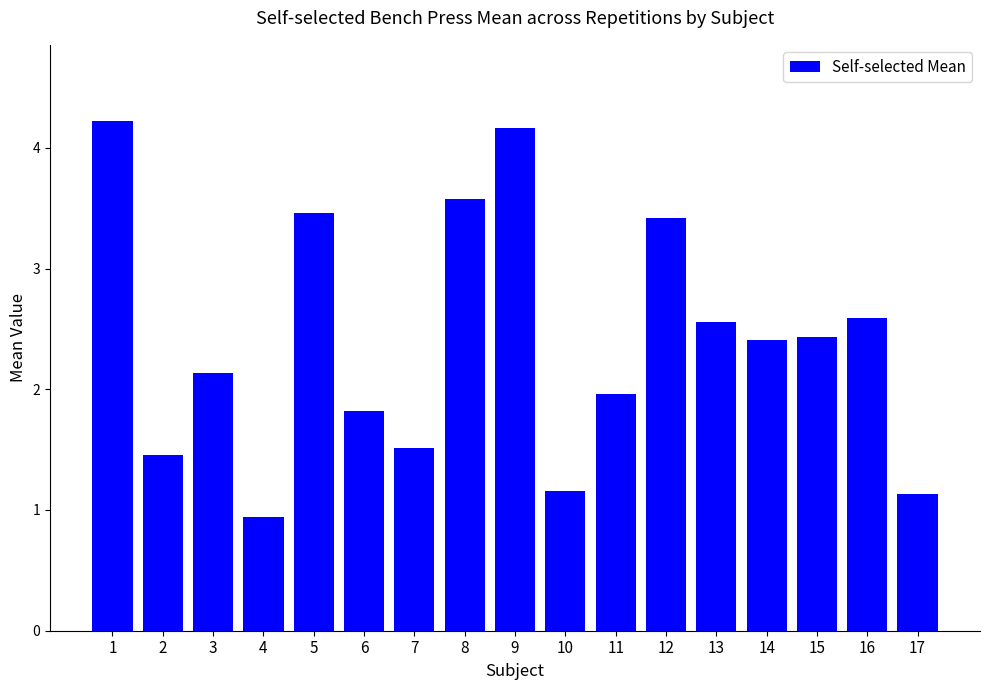

True or false: the data shows 1.6 at 17.

False